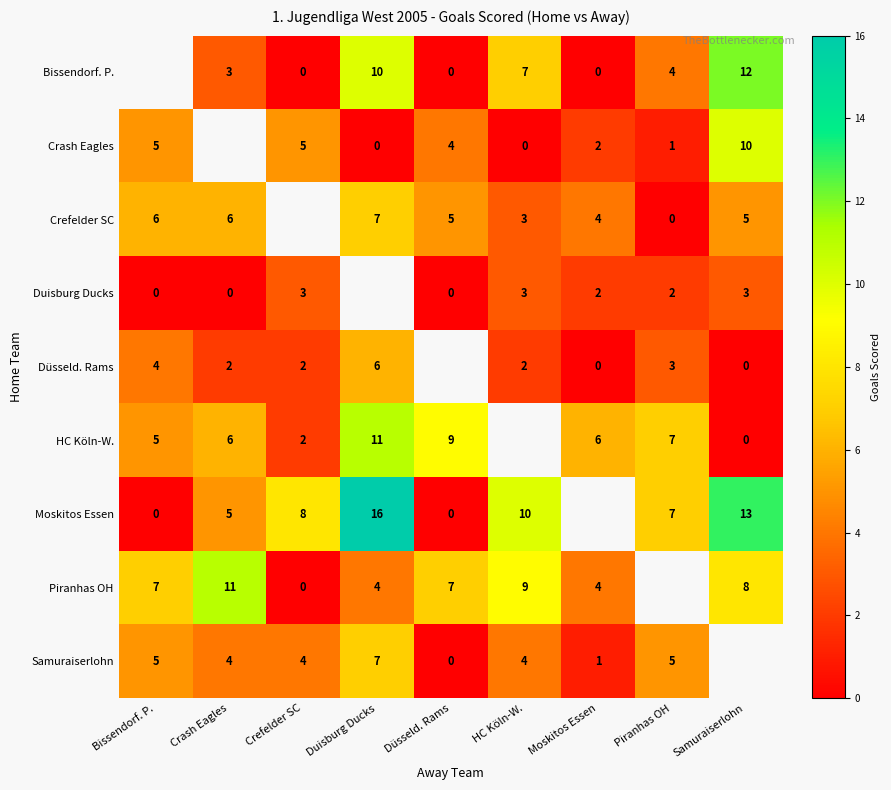

What is the sum of the Piranhas OH values at Samuraiserlohn and Bissendorf. P.?

15